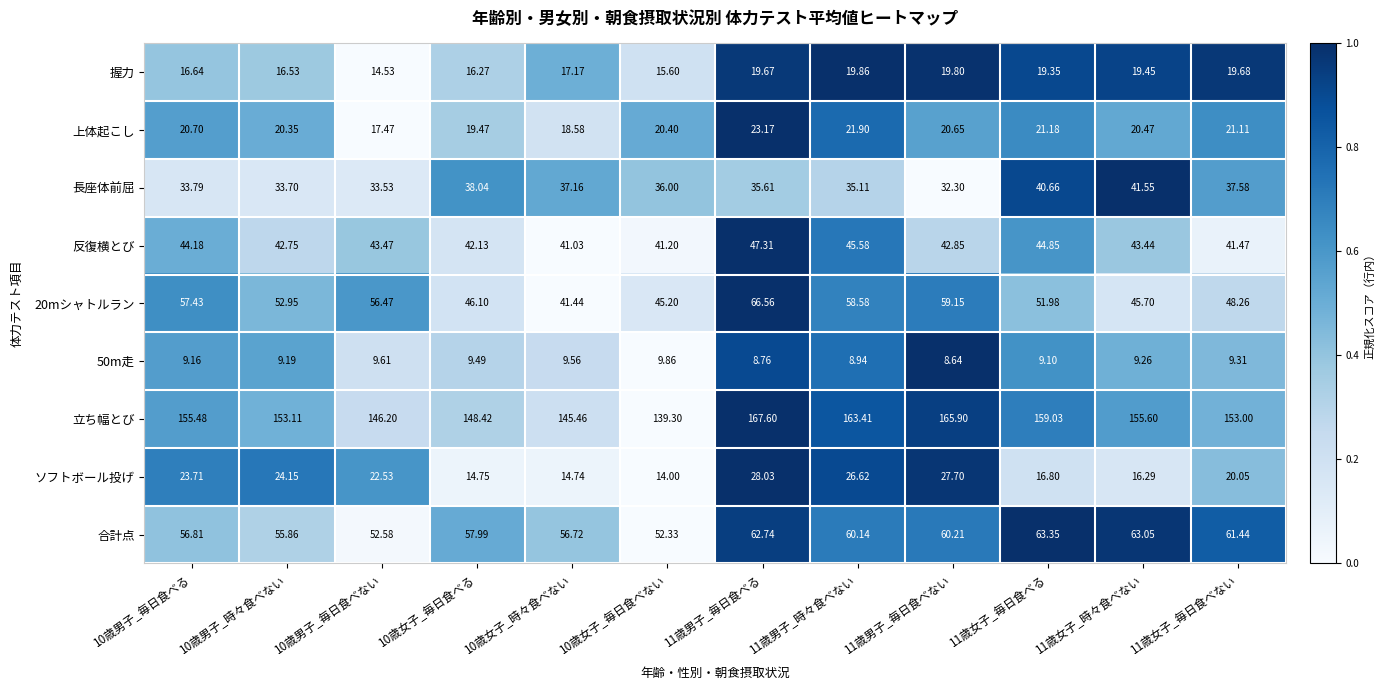

Is the value of 合計点 at 11歳女子_毎日食べない greater than the value of 20mシャトルラン at 10歳女子_毎日食べる?

Yes